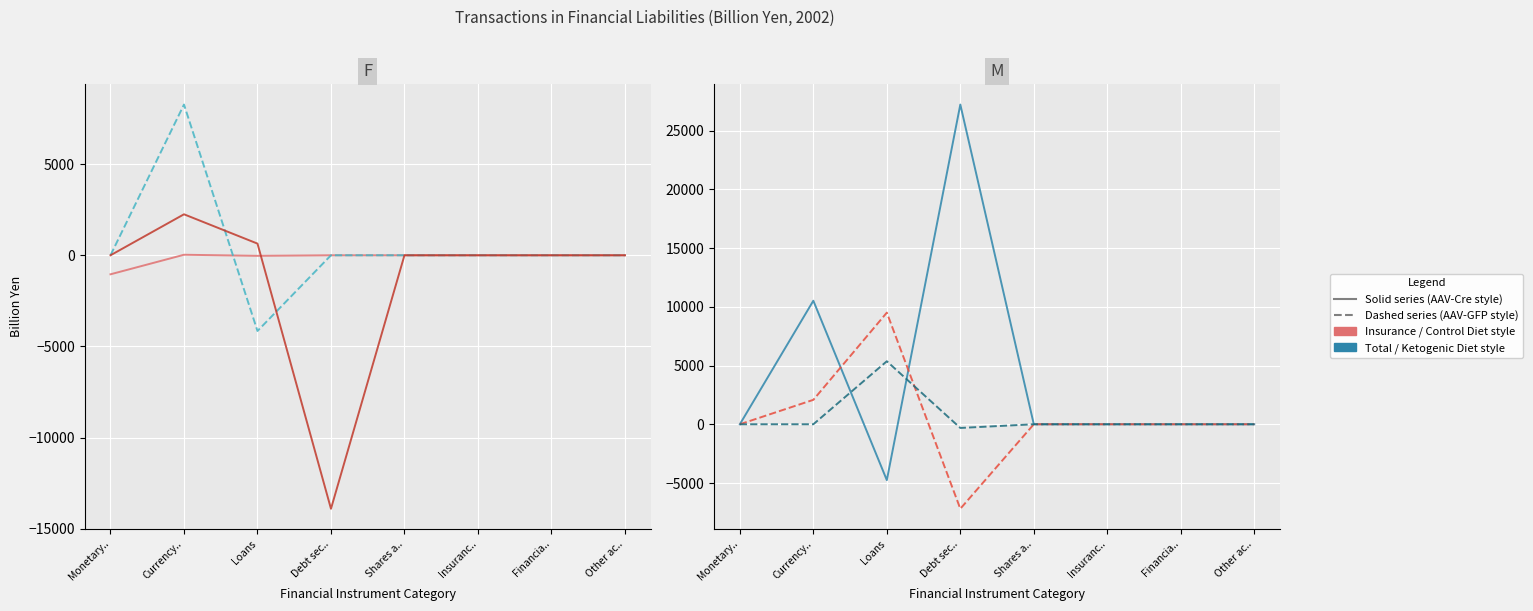

What is the total value across all series at Monetary..?

-1042.9